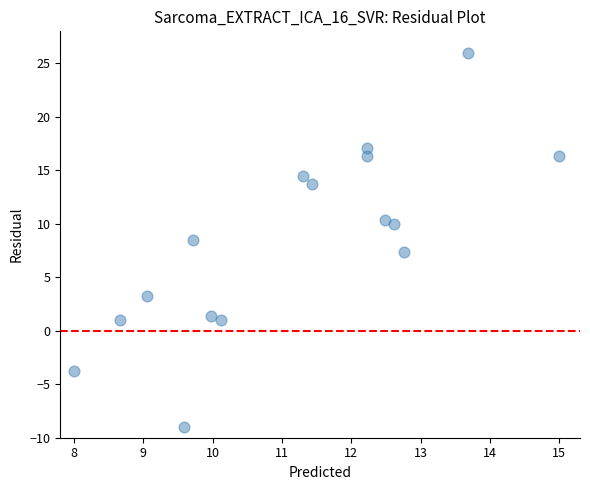

What is the range of Y values (max minus min)?

35.0